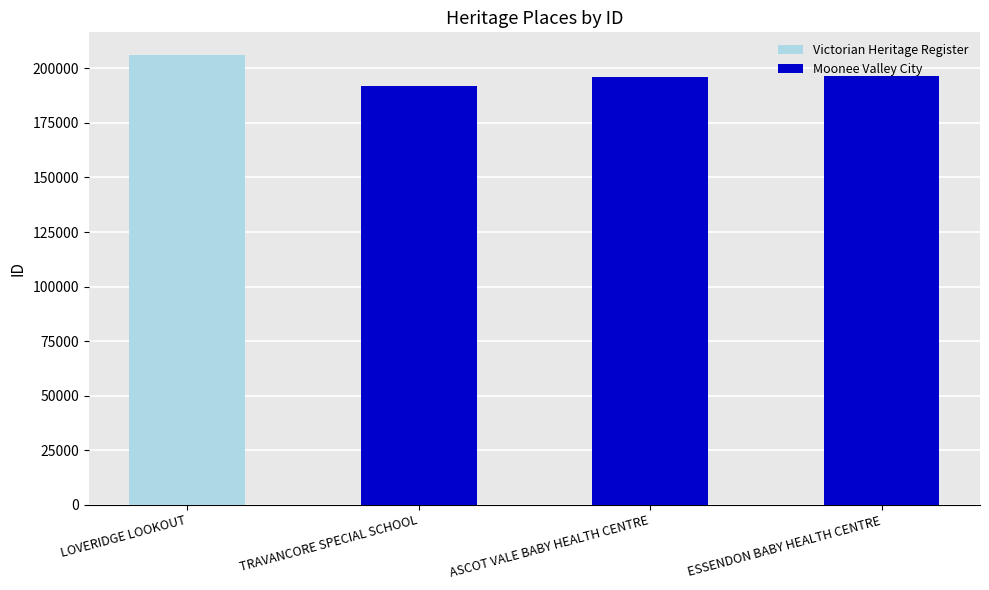

List the series in order of their overall mean, highest first.

Moonee Valley City, Victorian Heritage Register